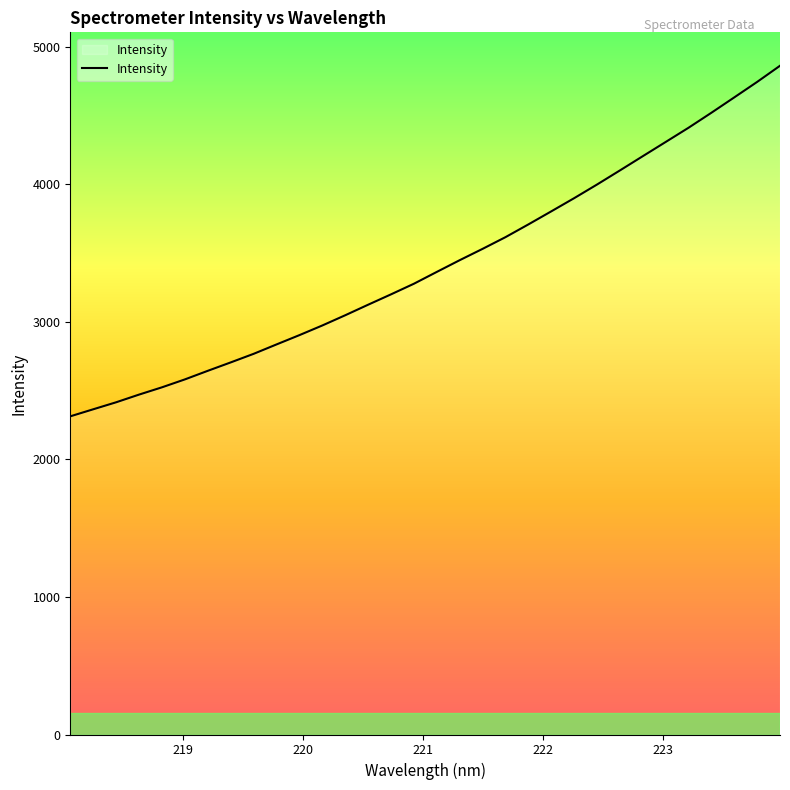

What is the maximum value shown in the chart?

4862.4